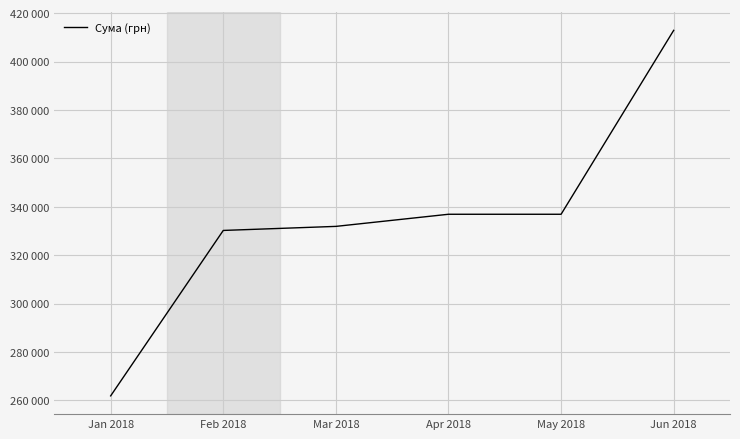

Which has a higher value, Mar 2018 or May 2018?

May 2018